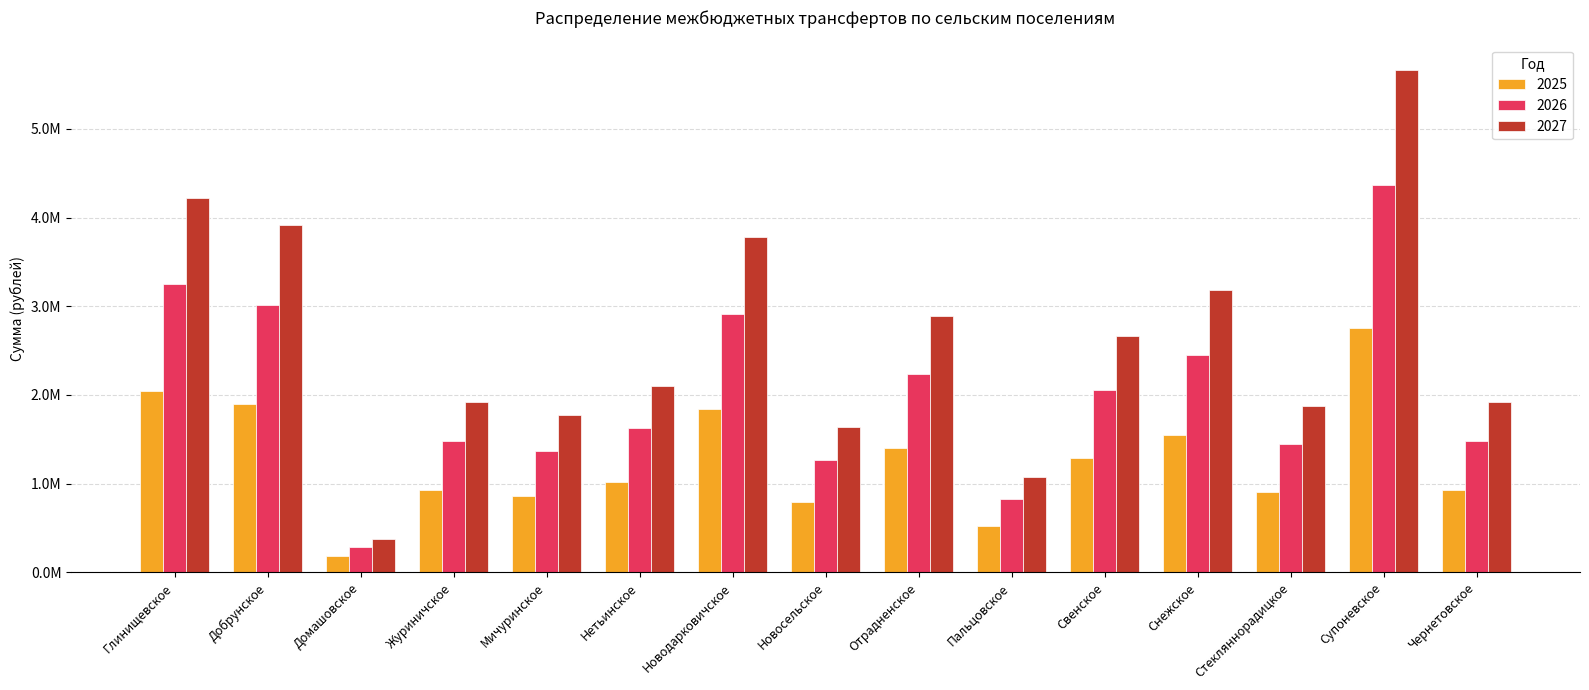

Read the 2025 value at Мичуринское.

862178.3